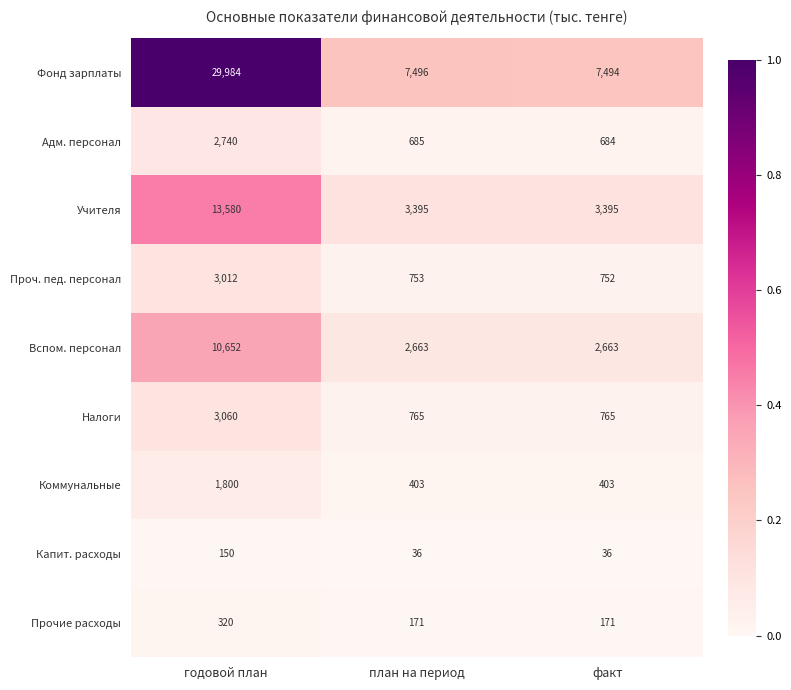

What is the maximum value shown in the chart?

29984